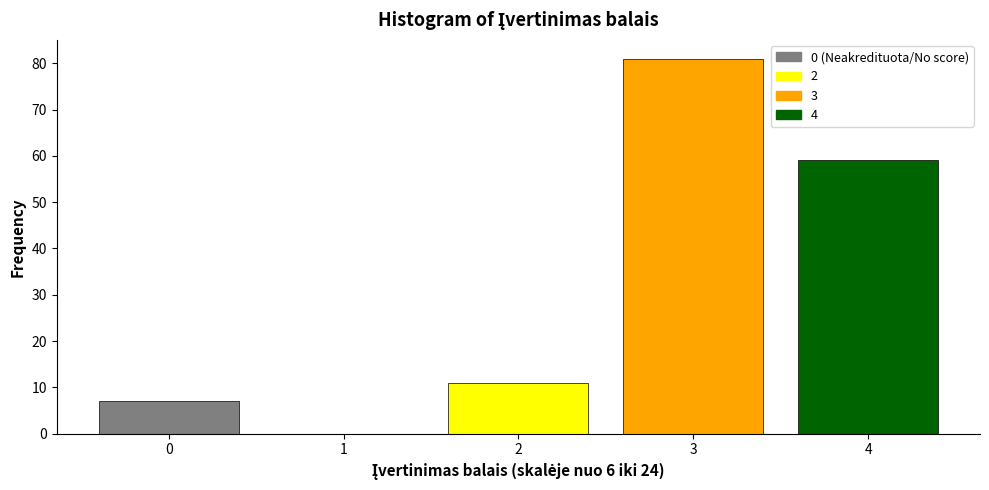

Reading right to left, extract all data points from this chart.

4=59	3=81	2=11	1=0	0=7